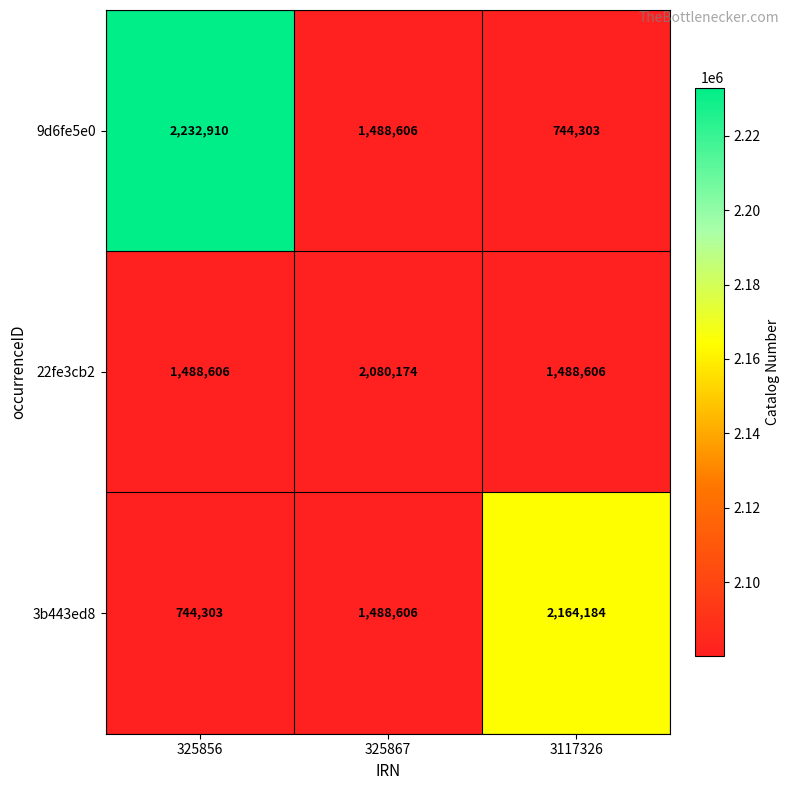

How many data points does each series have?

3